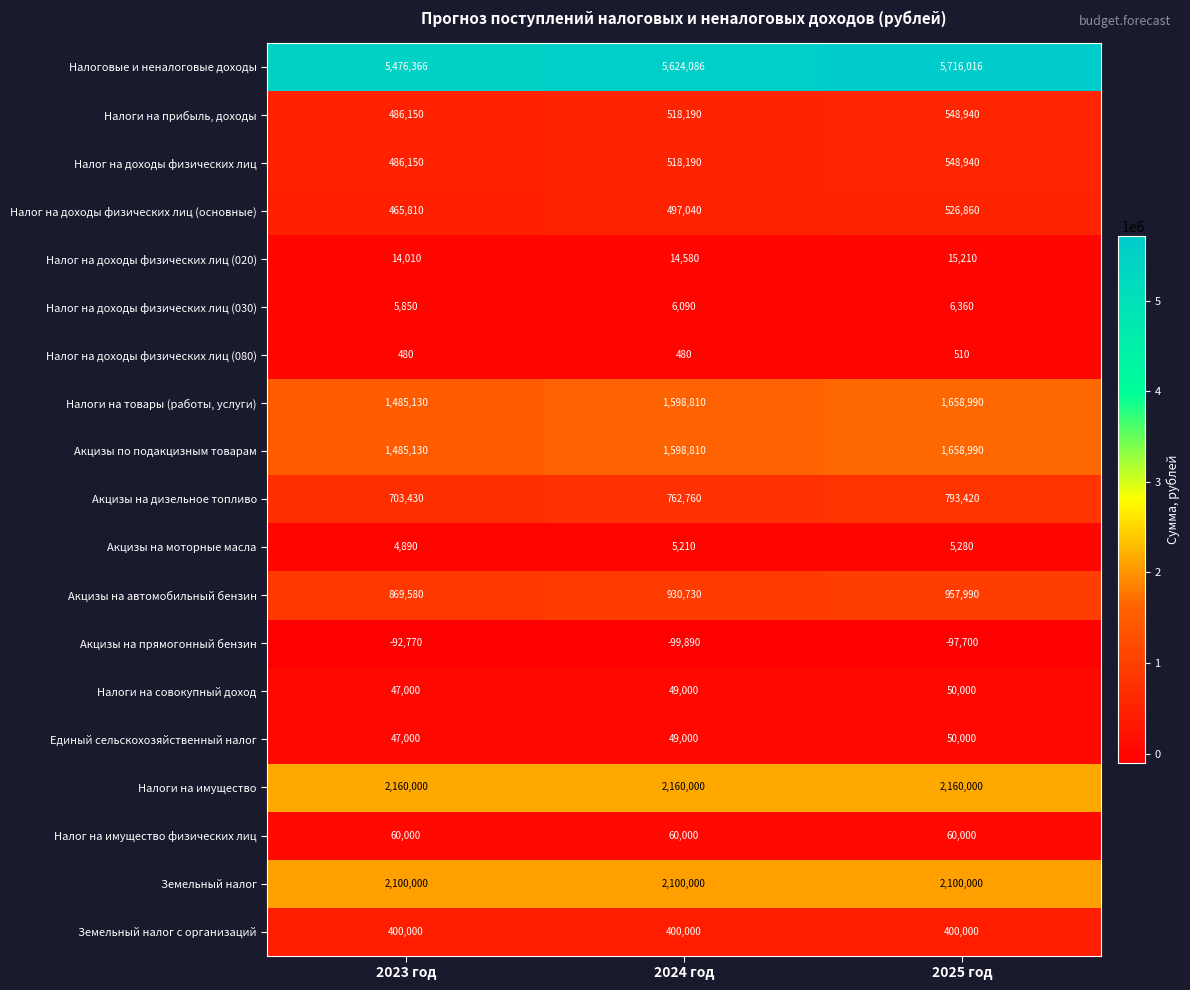

Which label corresponds to the smallest value in the chart?

2024 год